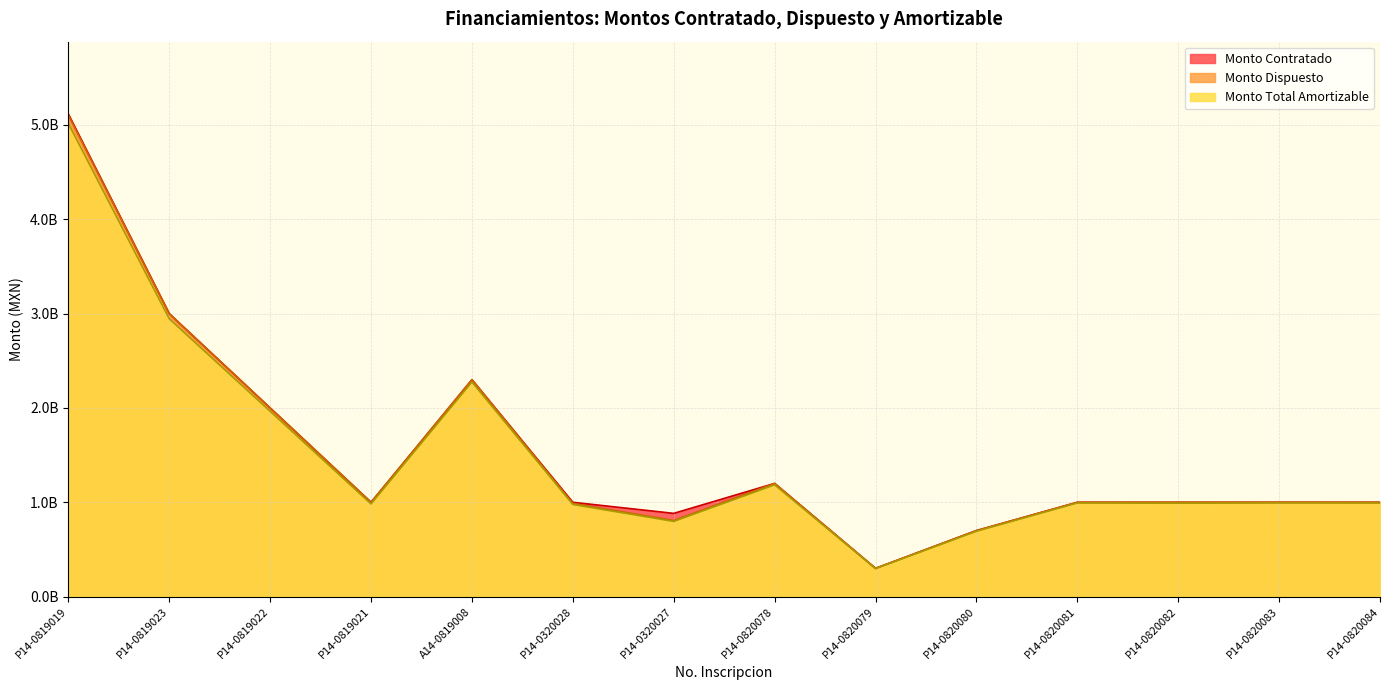

What is the total value across all series at P14-0320028?

2965579348.3